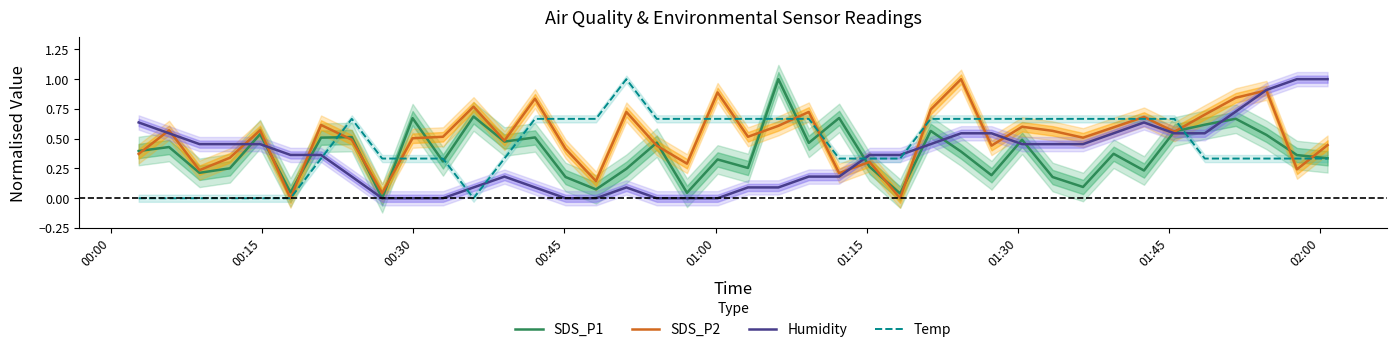

What is the maximum value for Humidity?

1.0